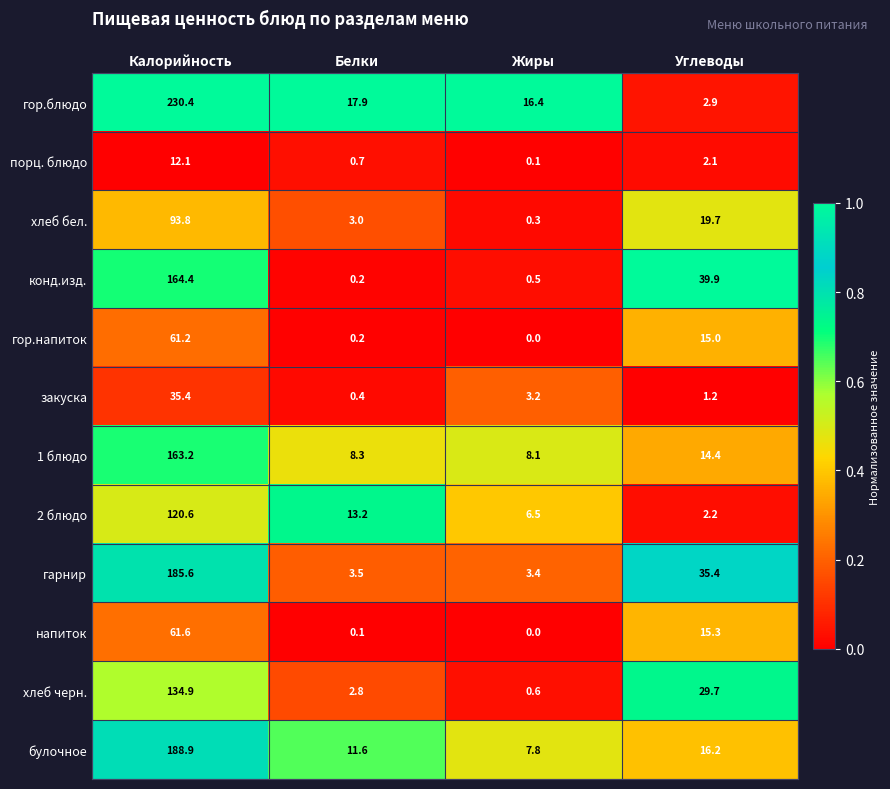

What is the sum of the порц. блюдо values at Жиры and Калорийность?

12.2